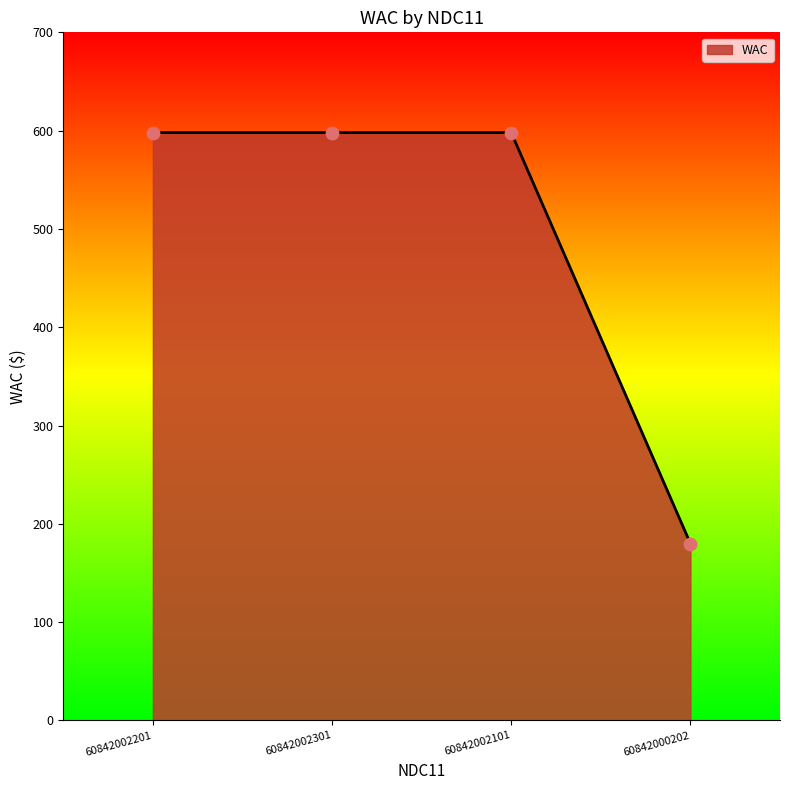

Approximately how many times larger is the value at 60842002101 compared to 60842002301?

1.0